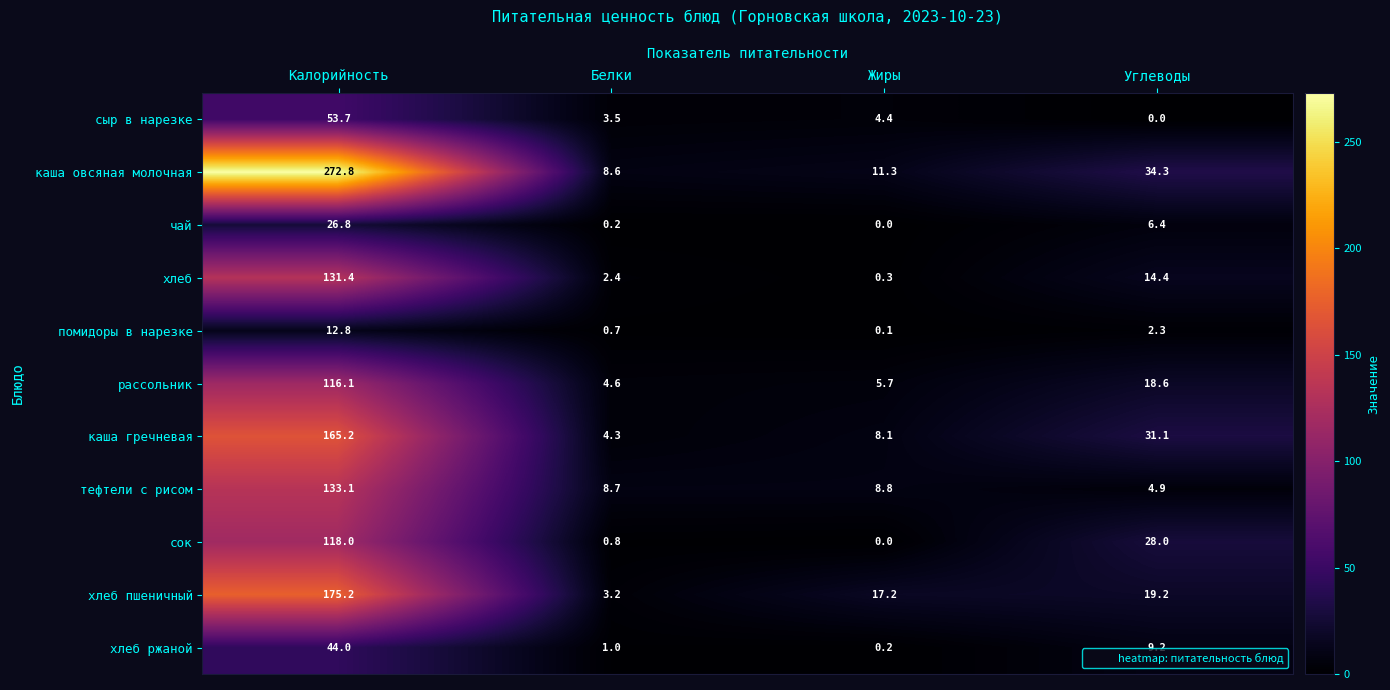

True or false: тефтели с рисом has a value of 4.9 at Углеводы.

True